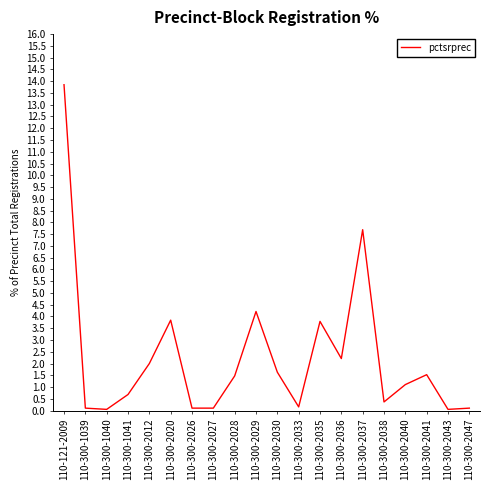

What position from the right is 110-300-2041?

3